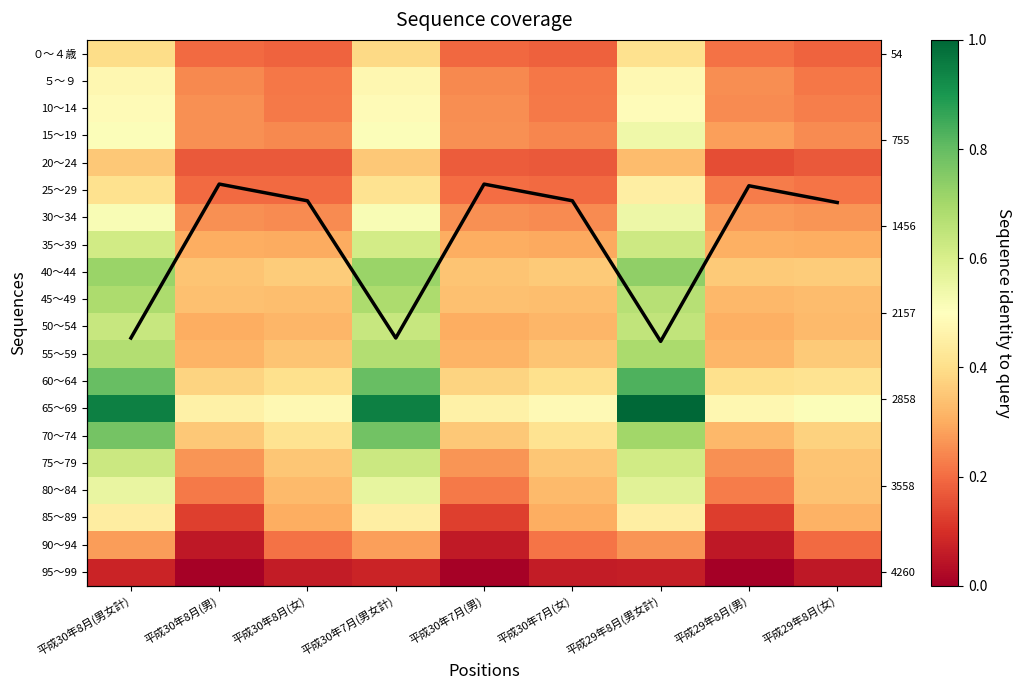

The value of 65～69 at 平成30年7月(男女計) is 1.3. True or false?

False